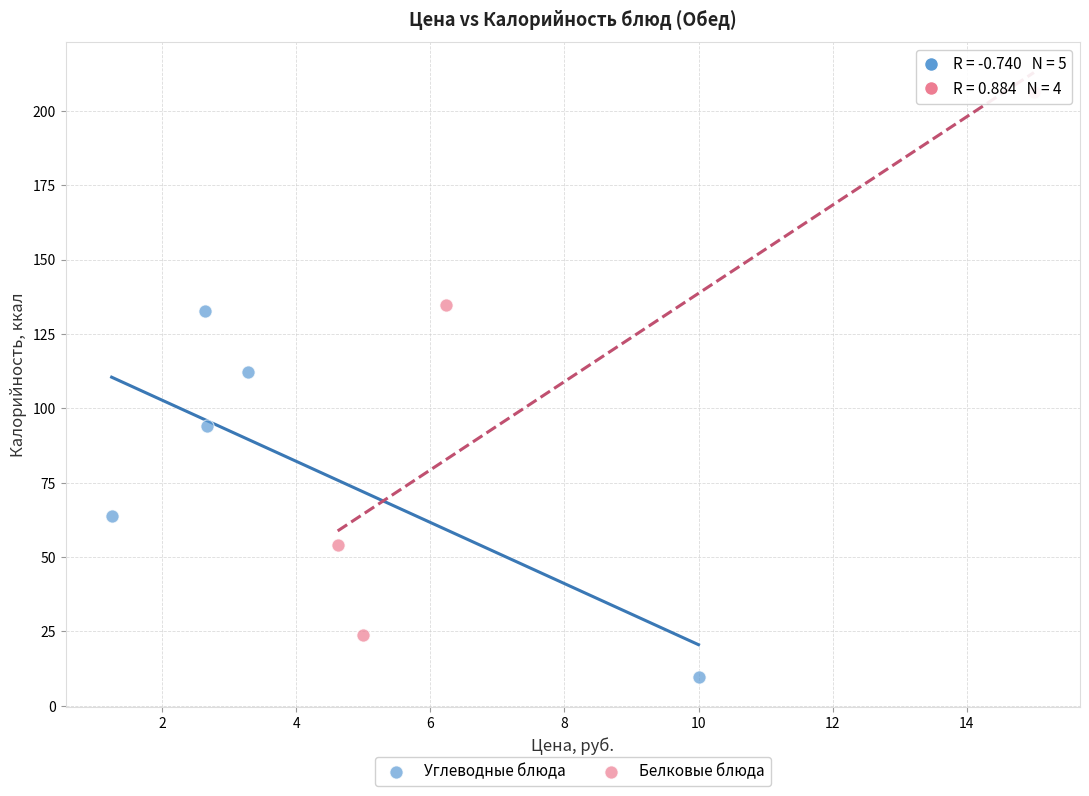

Which series has the largest Y range (max minus min)?

Белковые блюда